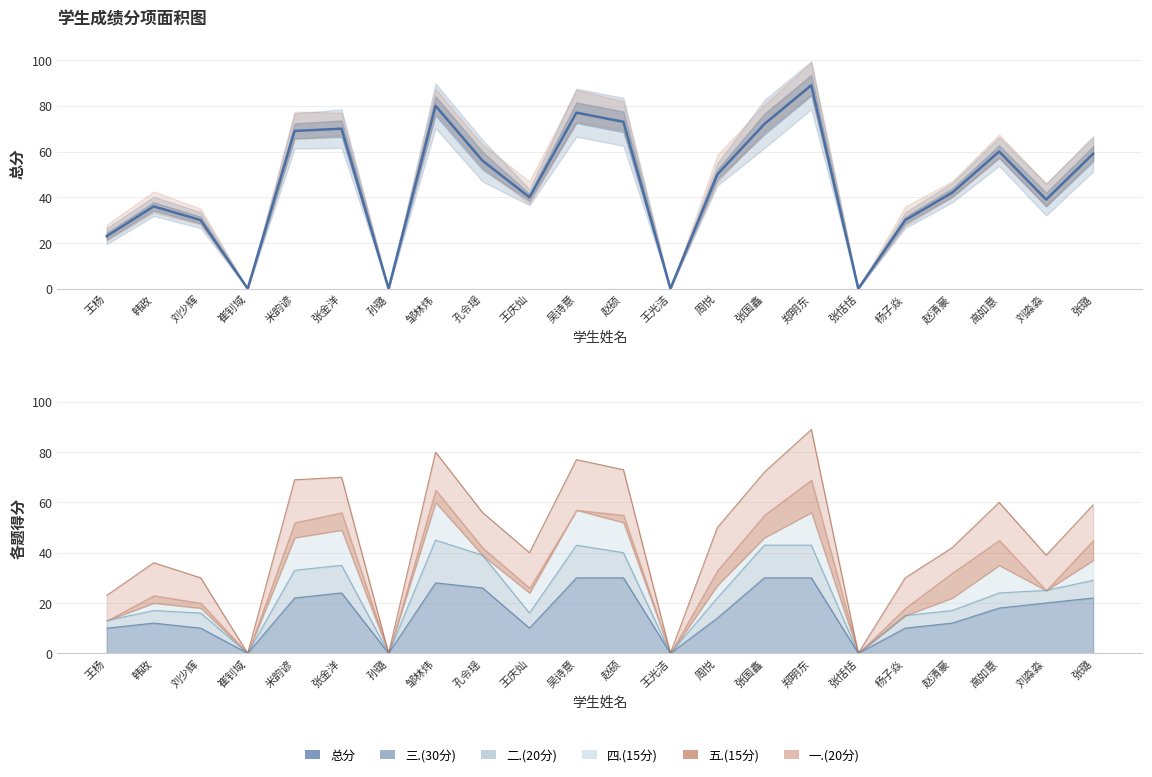

Is it true that 二.(20分) equals 10 at 赵硕?

True